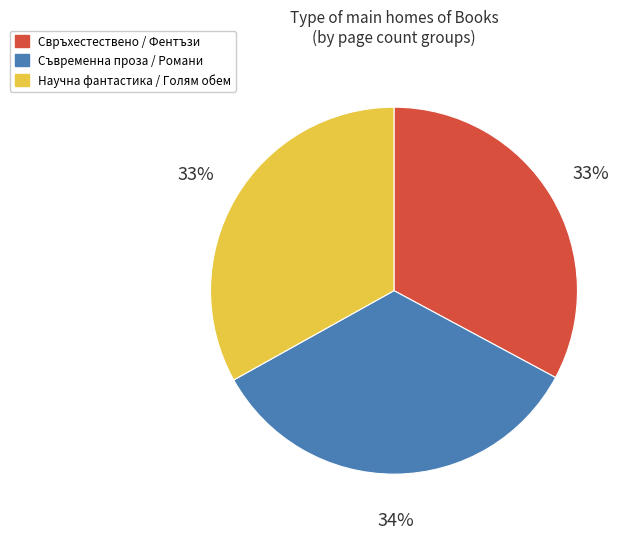

Does any single category account for the majority?

No